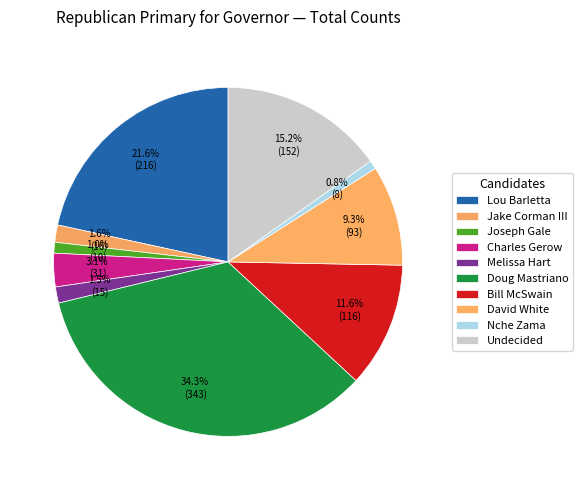

Do Nche Zama and Joseph Gale together represent more than half of the pie?

No